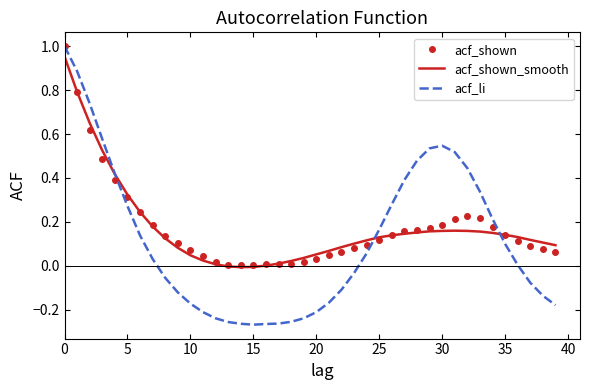

What is the value of the acf_shown_smooth point at the 29th from the left?

0.2